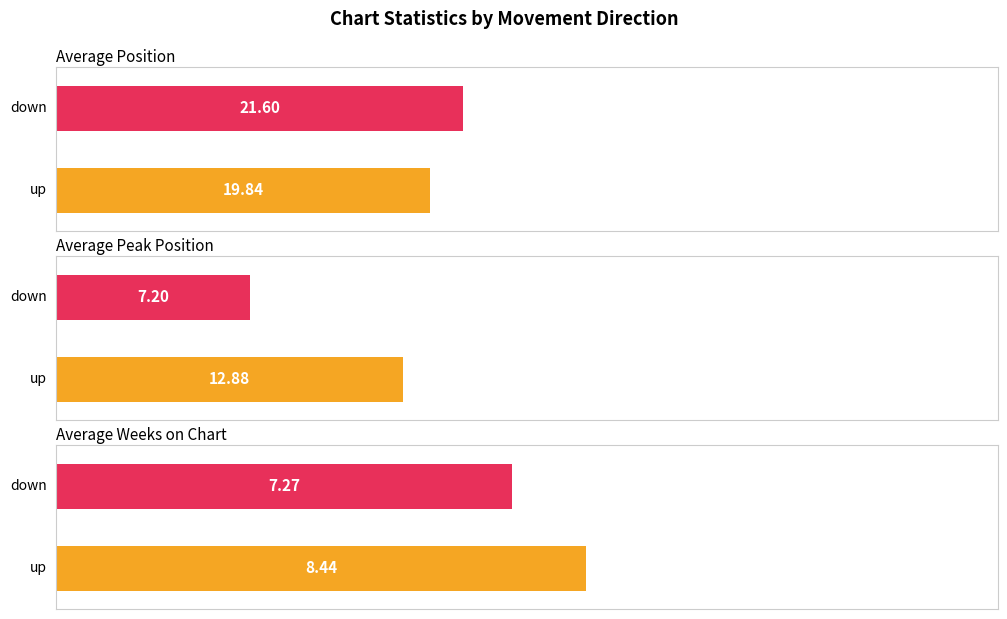

Is the value of Average Position at down greater than the value of Average Weeks on Chart at down?

Yes